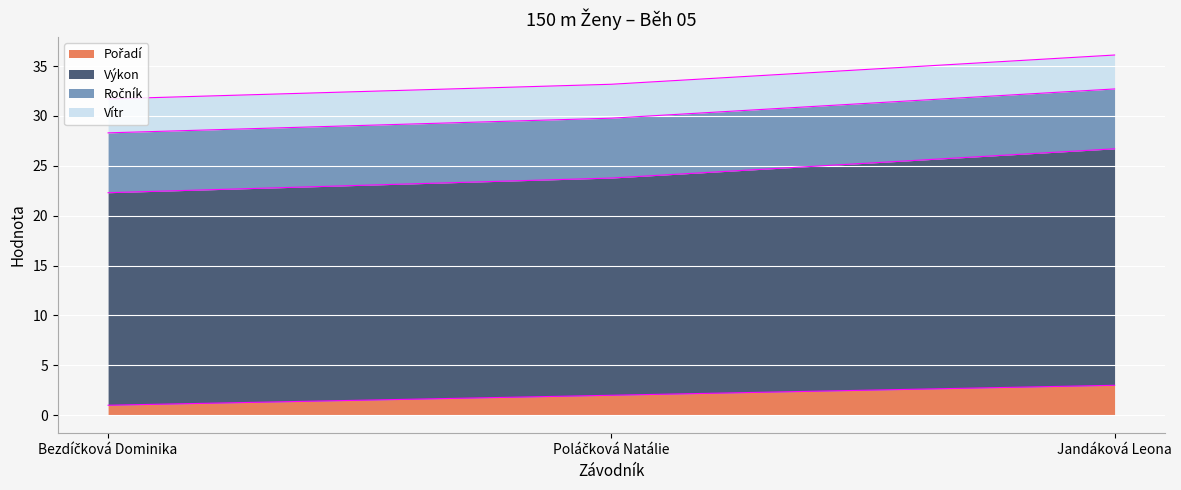

What is the difference between the Pořadí values at Bezdíčková Dominika and Jandáková Leona?

2.0